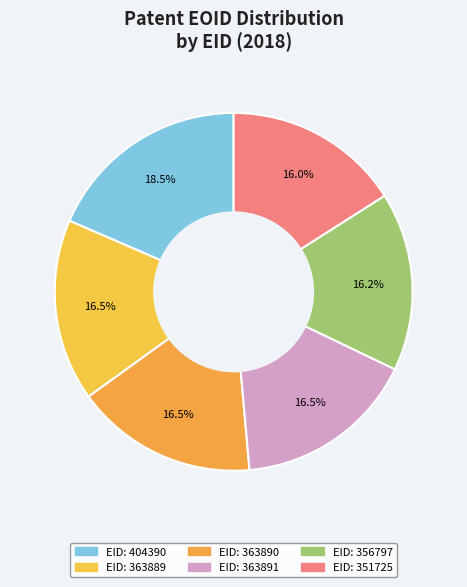

What is the largest slice in the pie chart?

404390